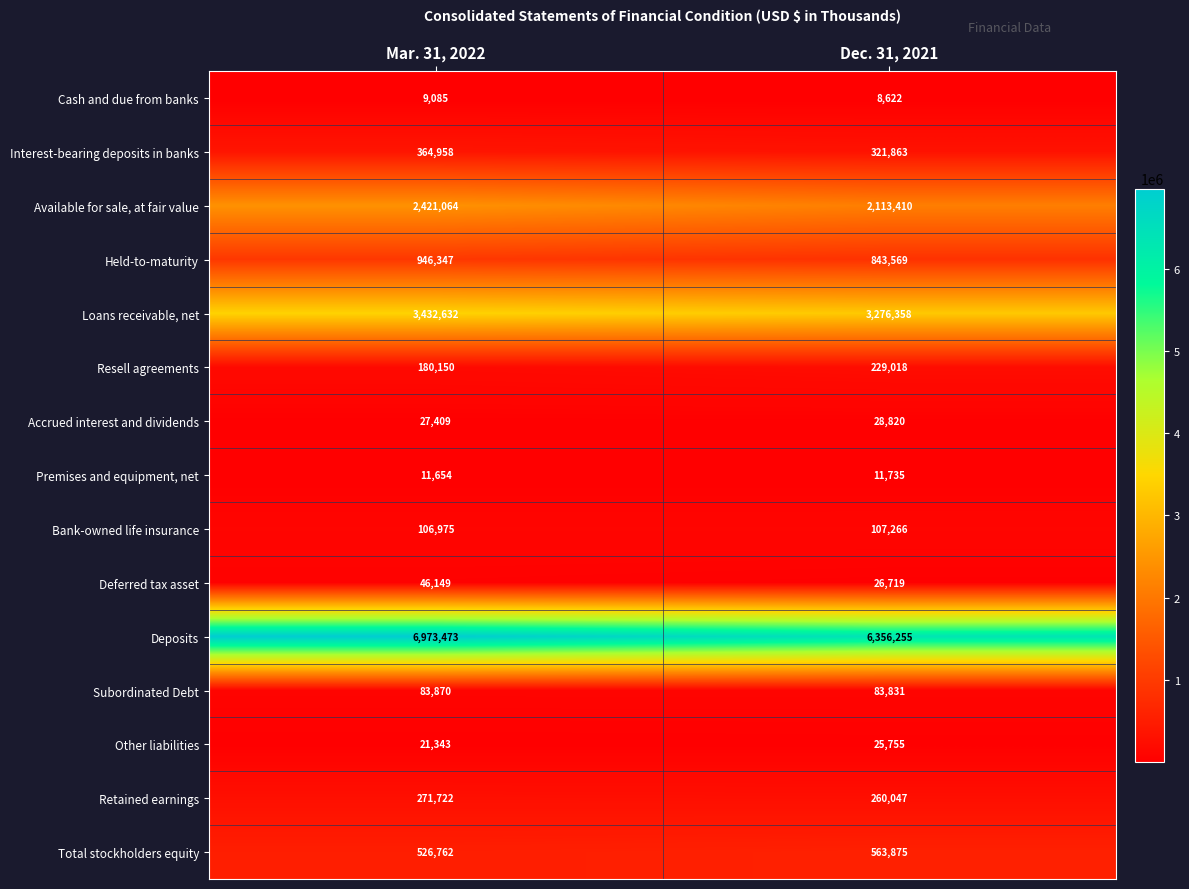

True or false: Total stockholders equity has a value of 563875 at Dec. 31, 2021.

True